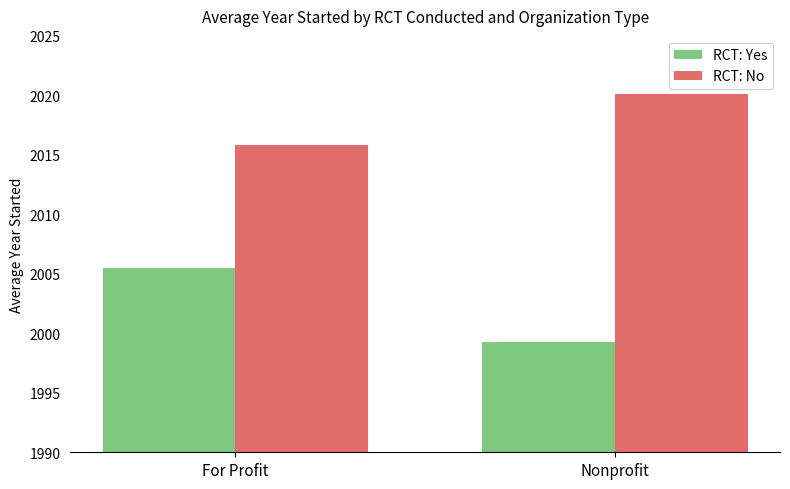

At Nonprofit, list the series in order from largest to smallest.

RCT: No, RCT: Yes